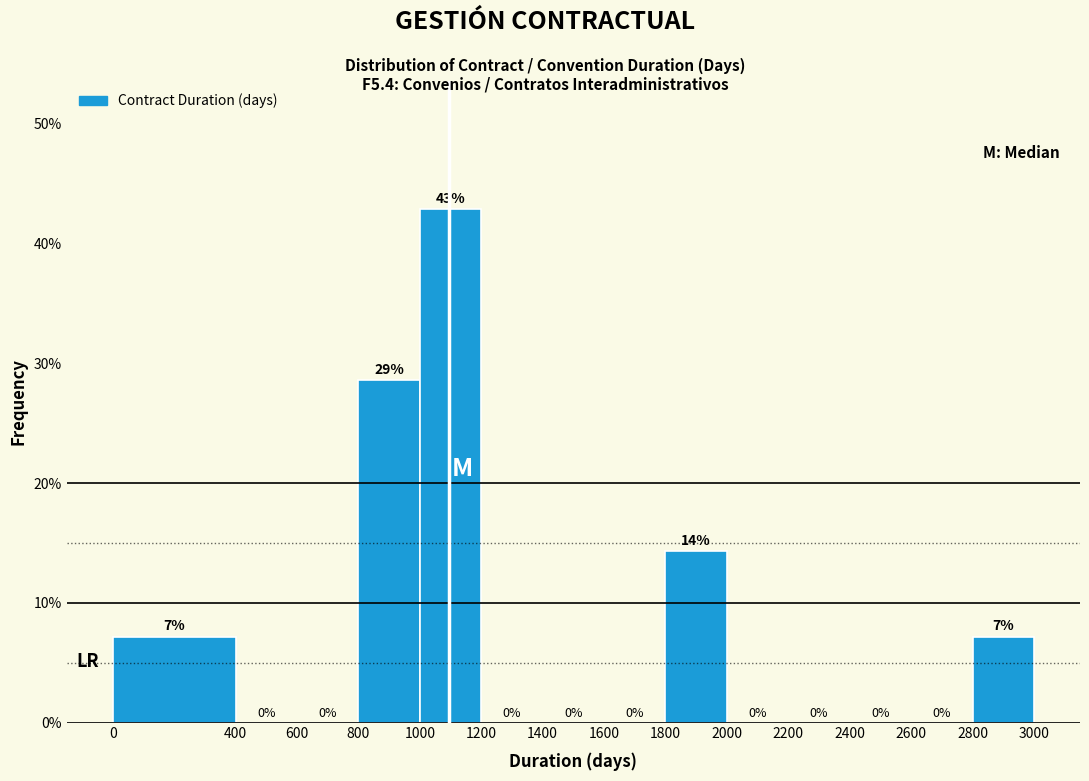

Over which range of the x-axis is the bar tallest?

1000 to 1200